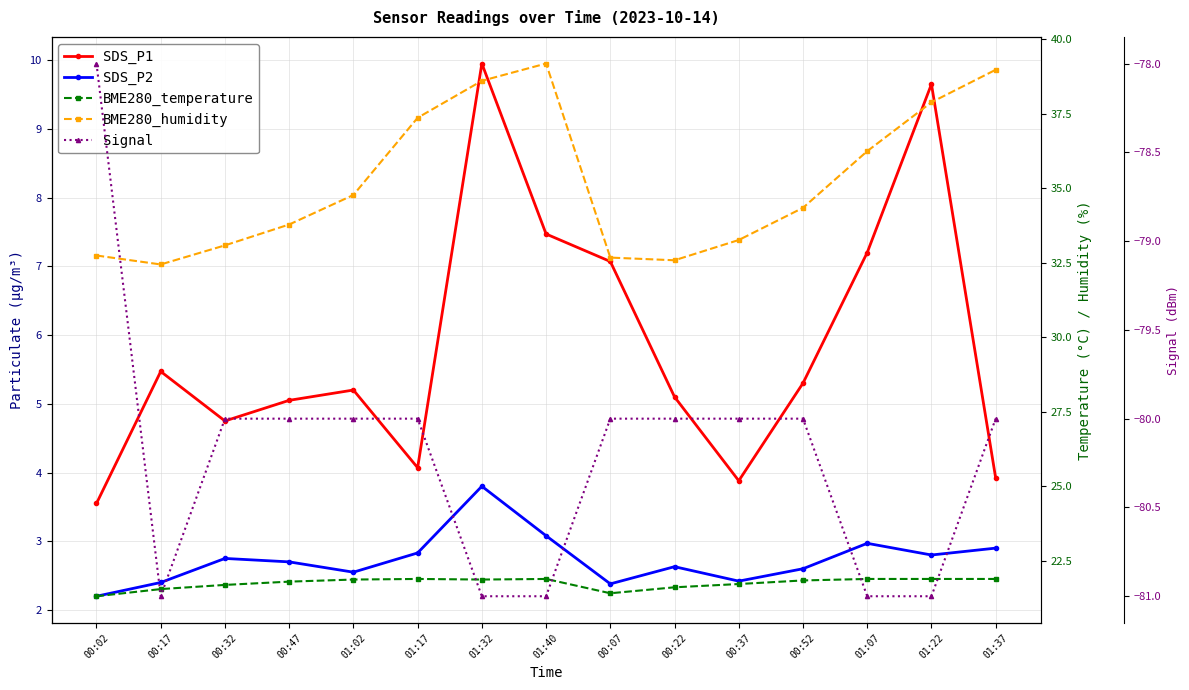

What are all the series names shown in the legend?

SDS_P1, SDS_P2, BME280_temperature, BME280_humidity, Signal